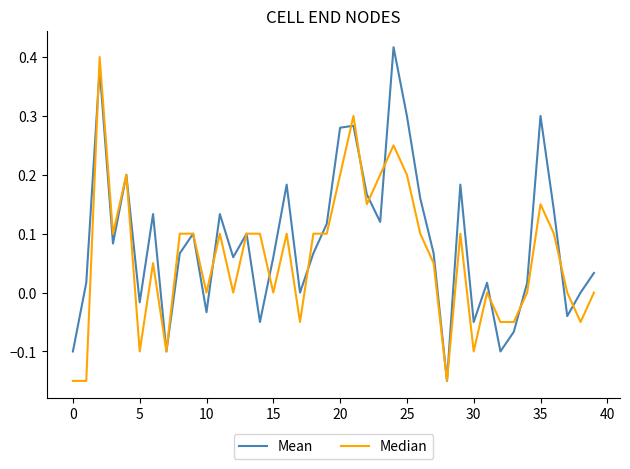

Which series has the largest total across all categories?

Mean